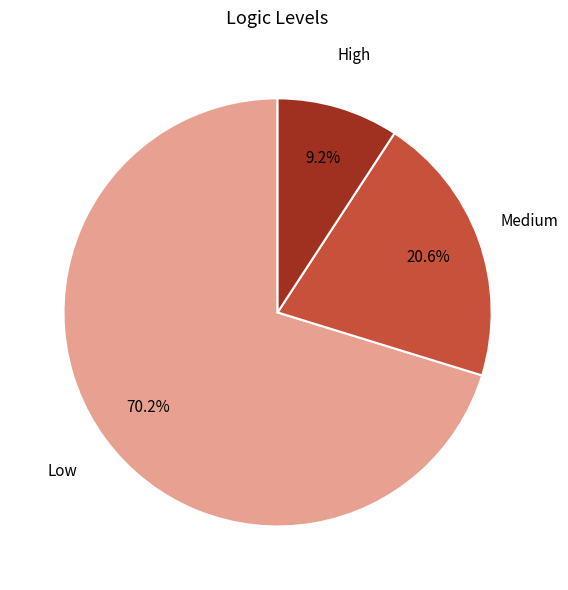

Is there a majority slice in this chart?

Yes